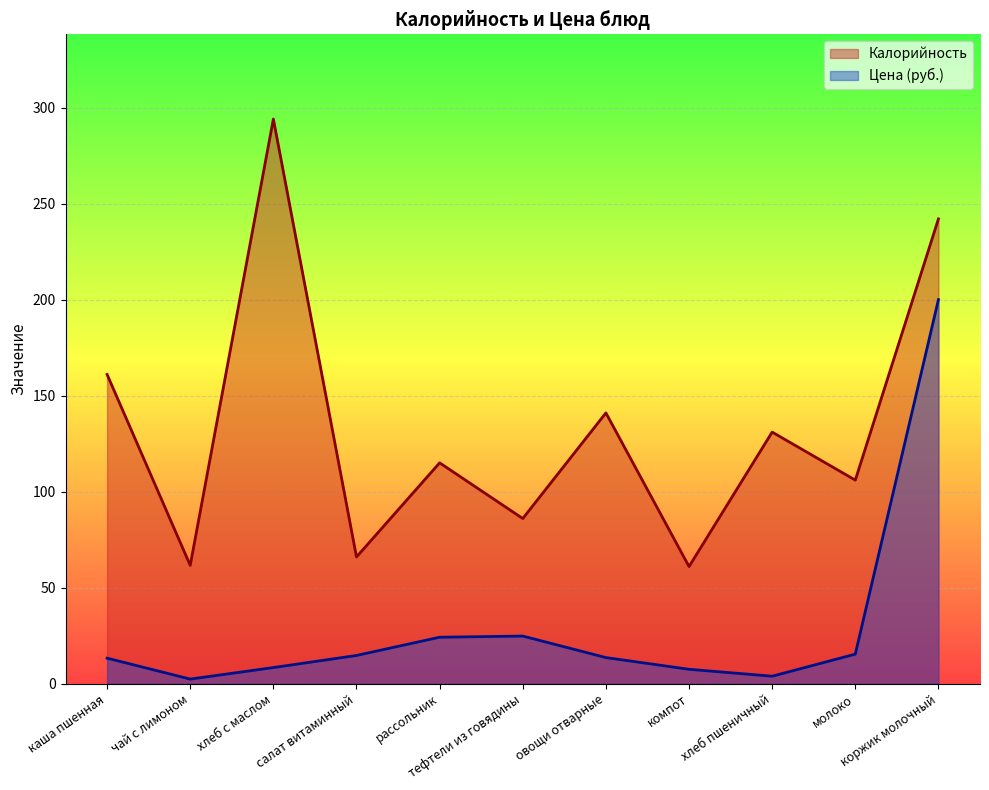

How many lines are shown in the chart?

2